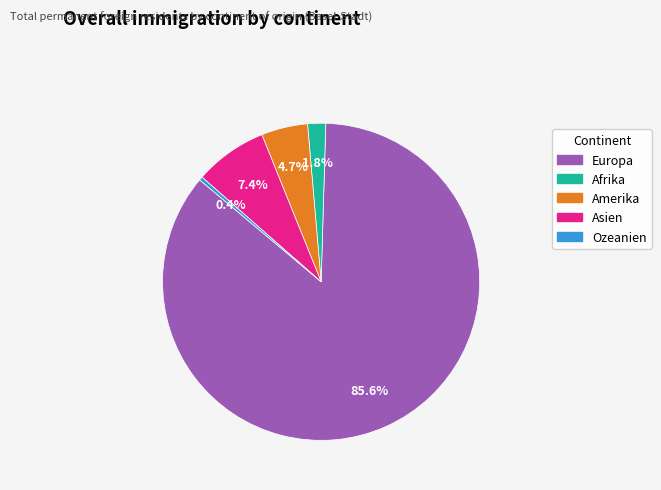

Is the sum of Europa and Amerika greater than half?

Yes